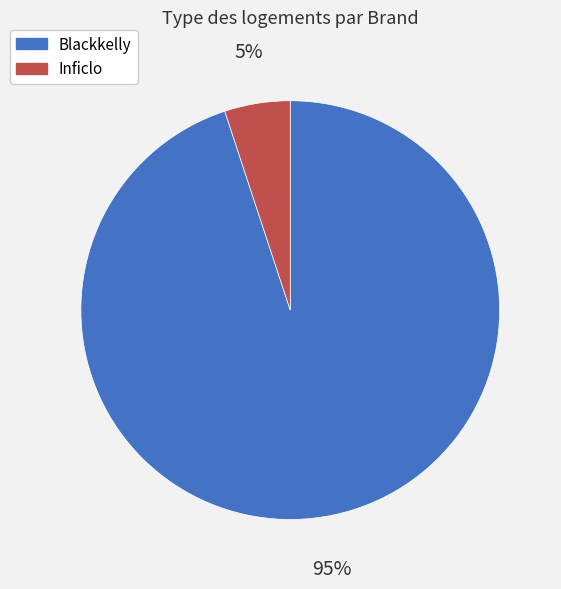

Is it true that Blackkelly is 99% of the pie?

False